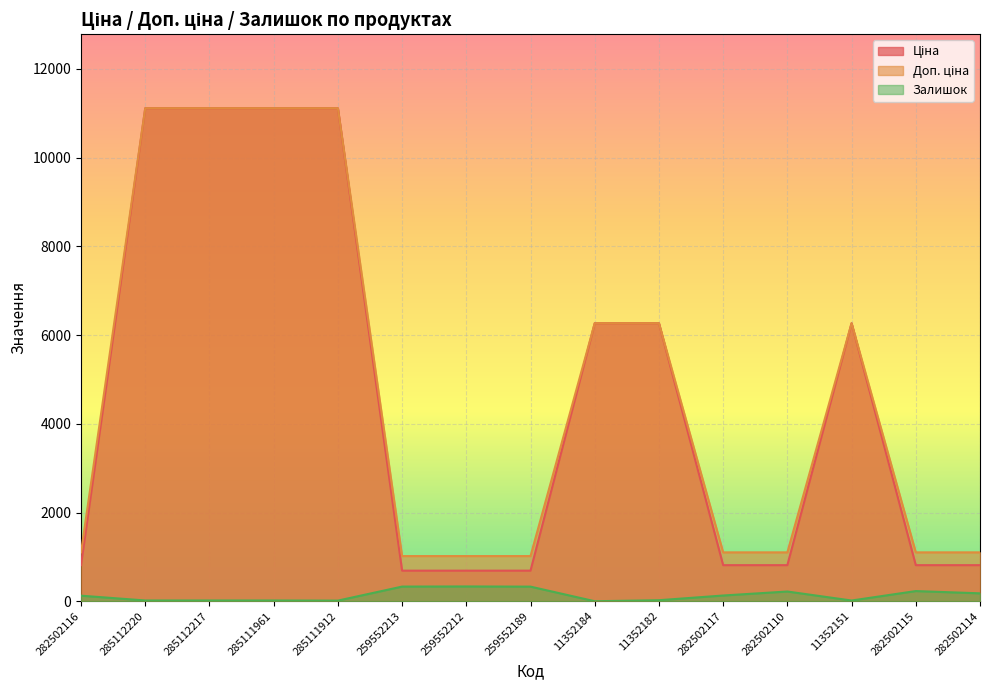

Reading right to left, list all the values displayed in this chart.

Ціна: 813.0	813.0	6266.7	813.0	813.0	6266.7	6266.7	689.1	689.1	689.1	11113.6	11113.6	11113.6	11113.6	813.0
Доп. ціна: 1101.8	1101.8	6266.7	1101.8	1101.8	6266.7	6266.7	1017.8	1017.8	1017.8	11113.6	11113.6	11113.6	11113.6	1101.8
Залишок: 178.0	229.0	16.0	219.0	129.0	23.0	0.0	329.0	333.0	330.0	14.0	17.0	17.0	17.0	125.0